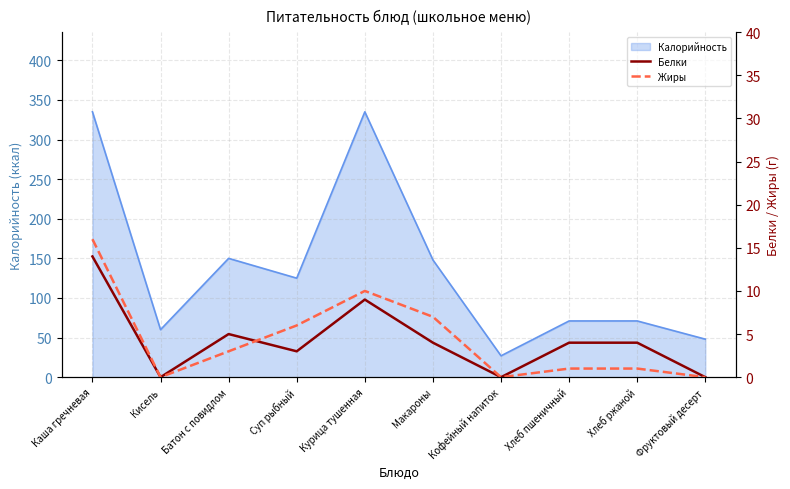

What is the highest value of the Белки series?

14